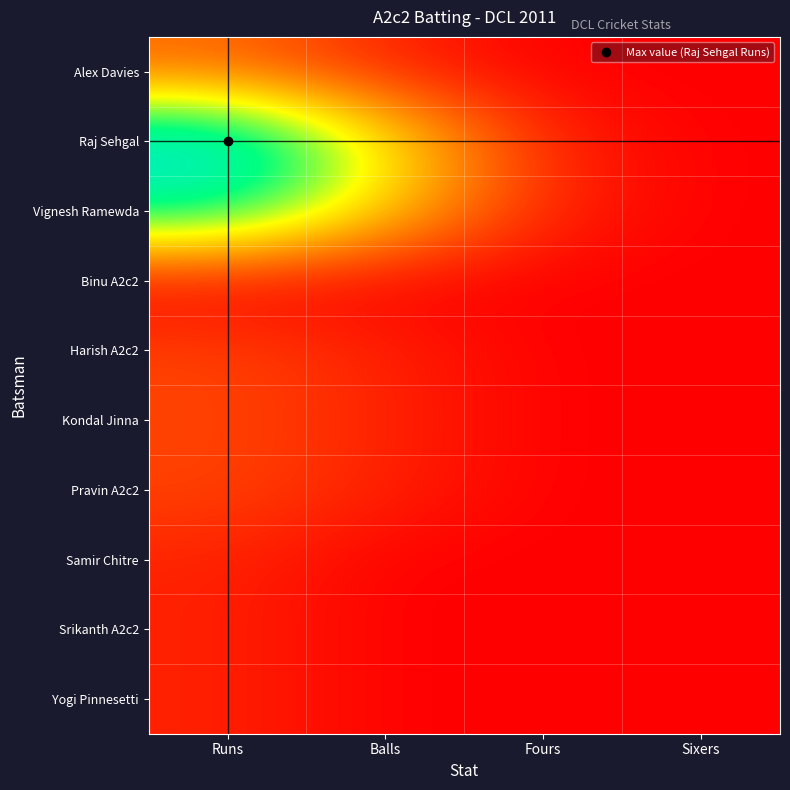

Rank the series at Runs from highest to lowest value.

Raj Sehgal, Vignesh Ramewda, Alex Davies, Harish A2c2, Kondal Jinna, Pravin A2c2, Samir Chitre, Srikanth A2c2, Yogi Pinnesetti, Binu A2c2